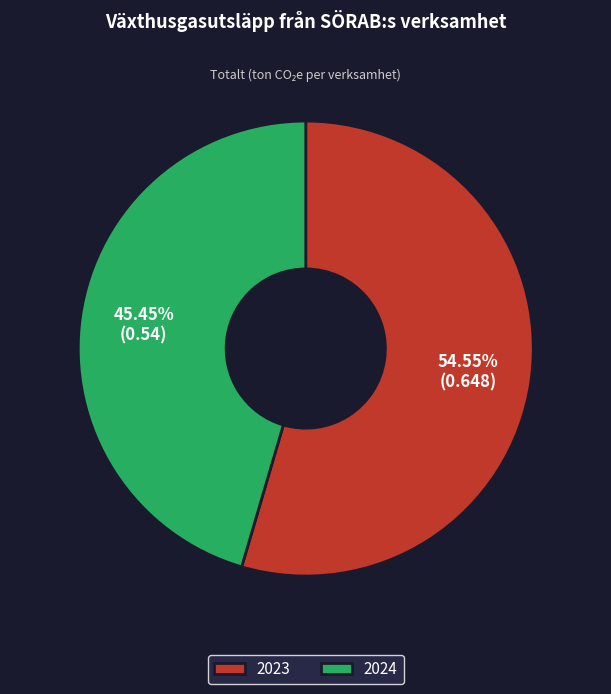

True or false: 2023 accounts for 55% of the total.

True